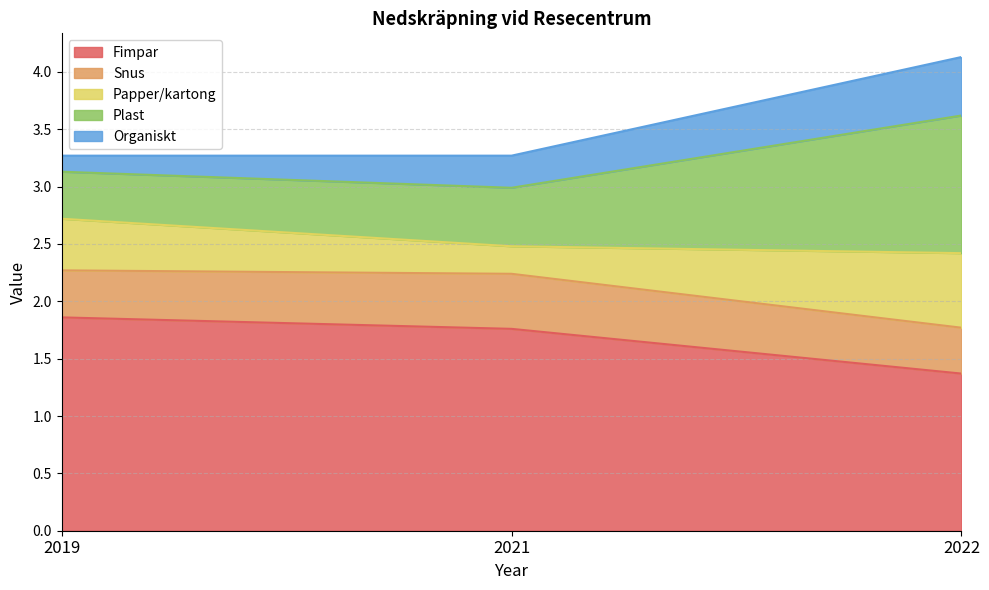

What are all the series names shown in the legend?

Fimpar, Snus, Papper/kartong, Plast, Organiskt